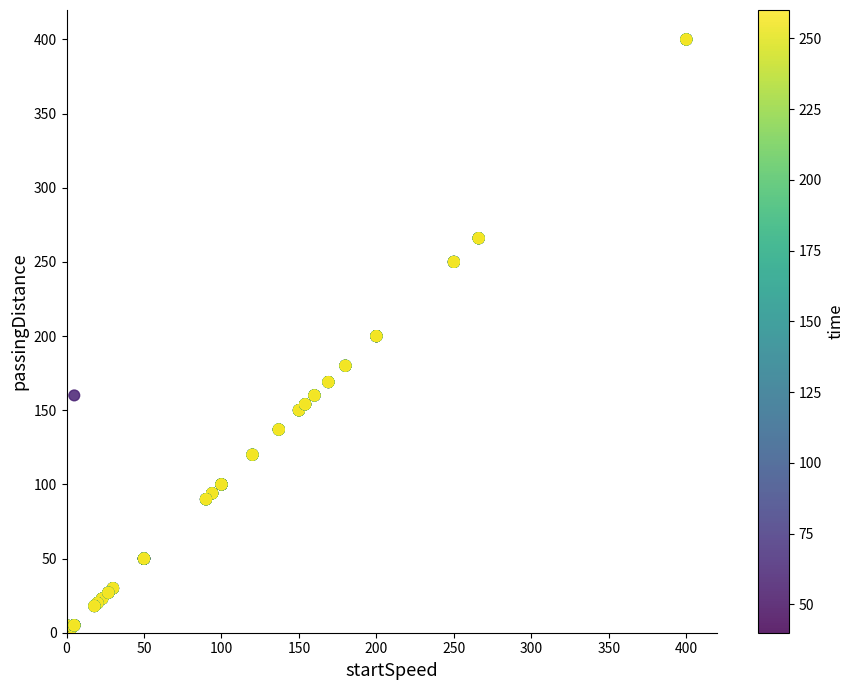

What is the range of Y values (max minus min)?

397